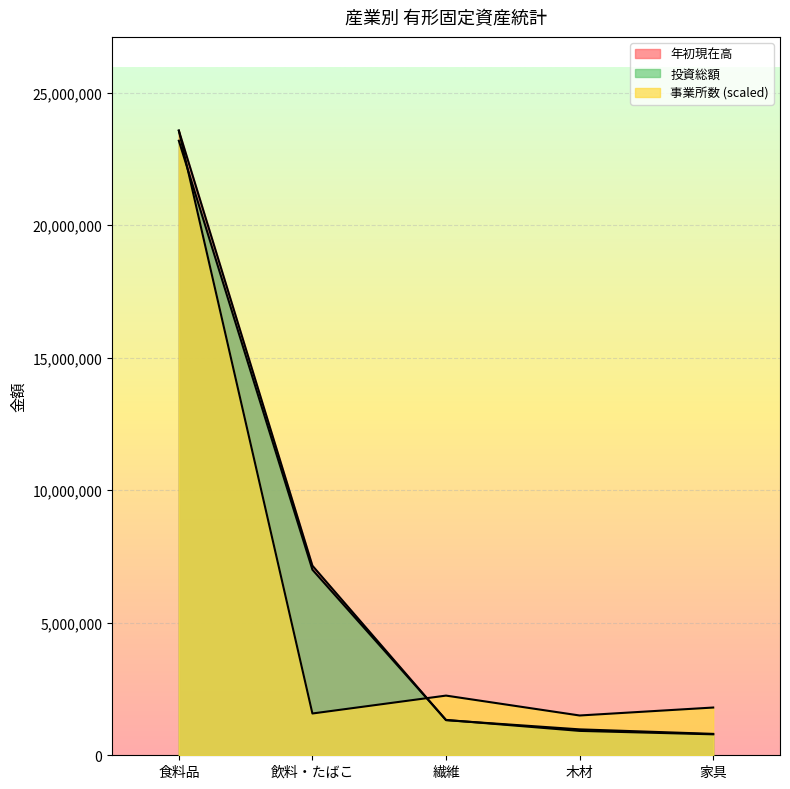

Is the value of 年初現在高 at 繊維 greater than the value of 事業所数 at 繊維?

No